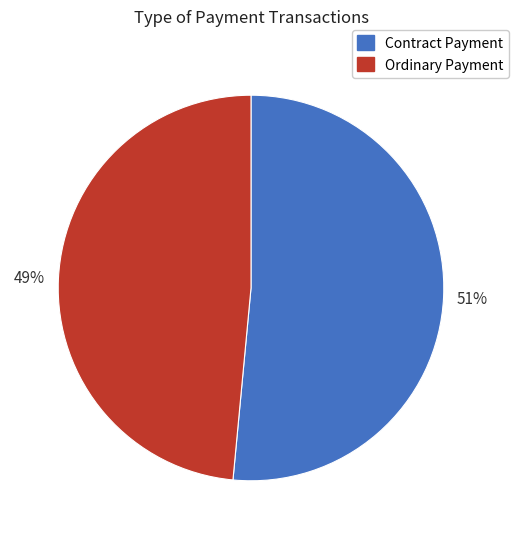

What percentage is the Ordinary Payment slice, to the nearest percent?

49%